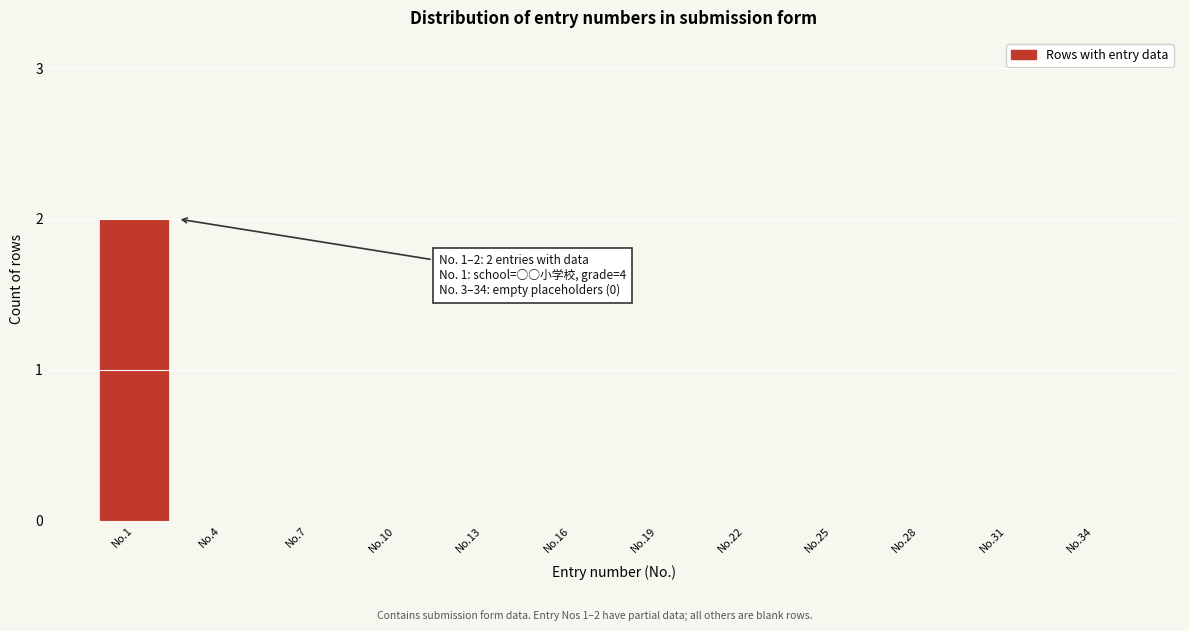

Reading left to right, extract all data points from this chart.

No.1=2	No.4=0	No.7=0	No.10=0	No.13=0	No.16=0	No.19=0	No.22=0	No.25=0	No.28=0	No.31=0	No.34=0